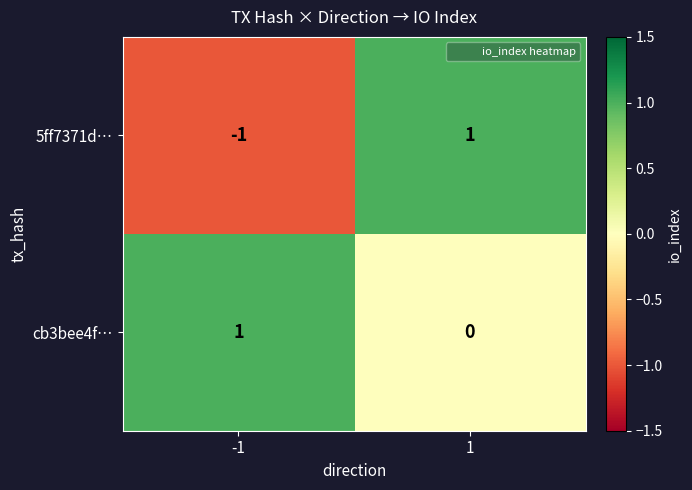

At how many categories does at least one series exceed 0?

2